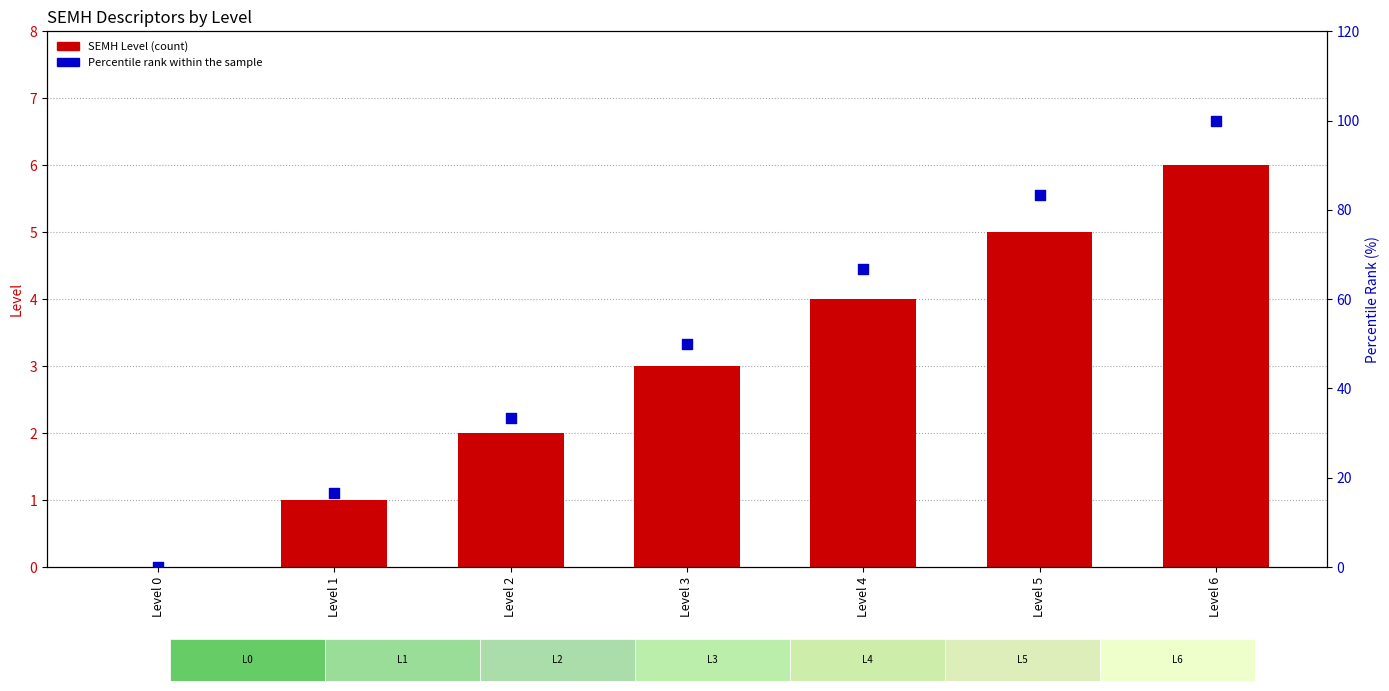

Which series has the largest total across all categories?

Percentile rank within the sample